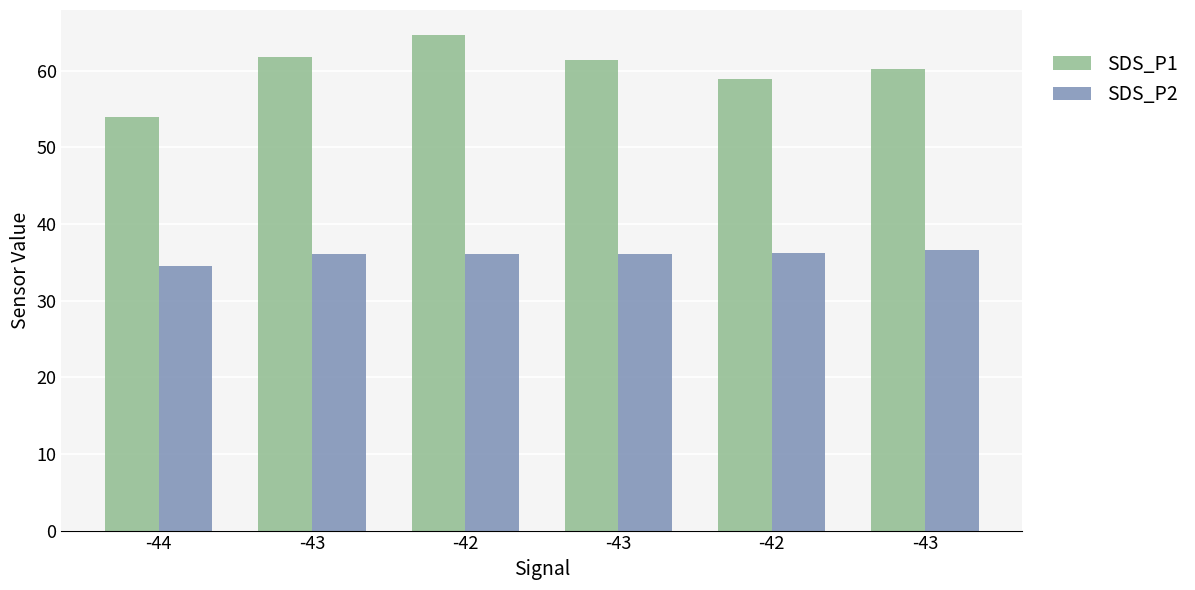

What are all the series names shown in the legend?

SDS_P1, SDS_P2